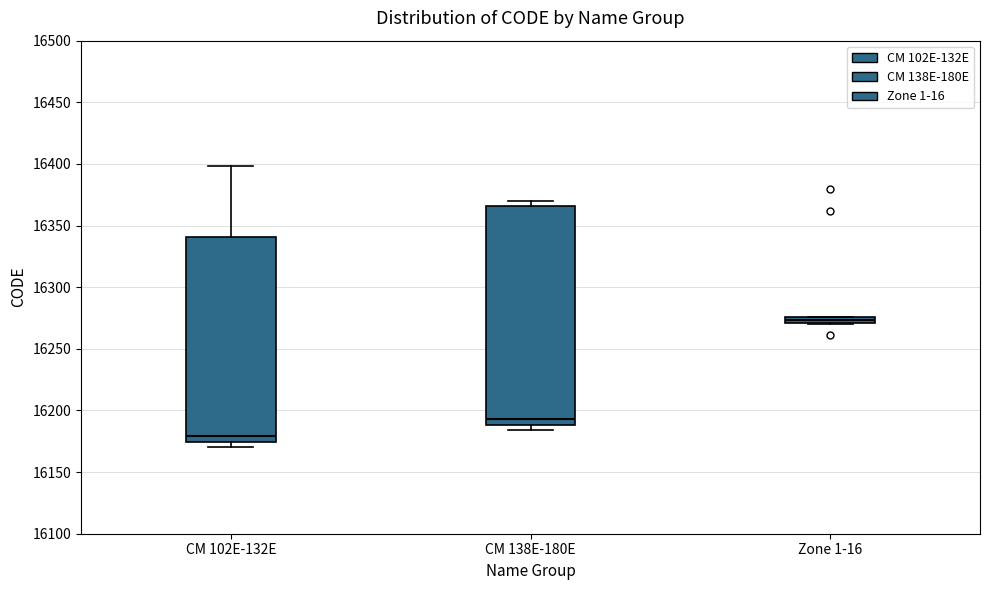

Which box is the tallest, from its lower edge to its upper edge?

CM 138E-180E